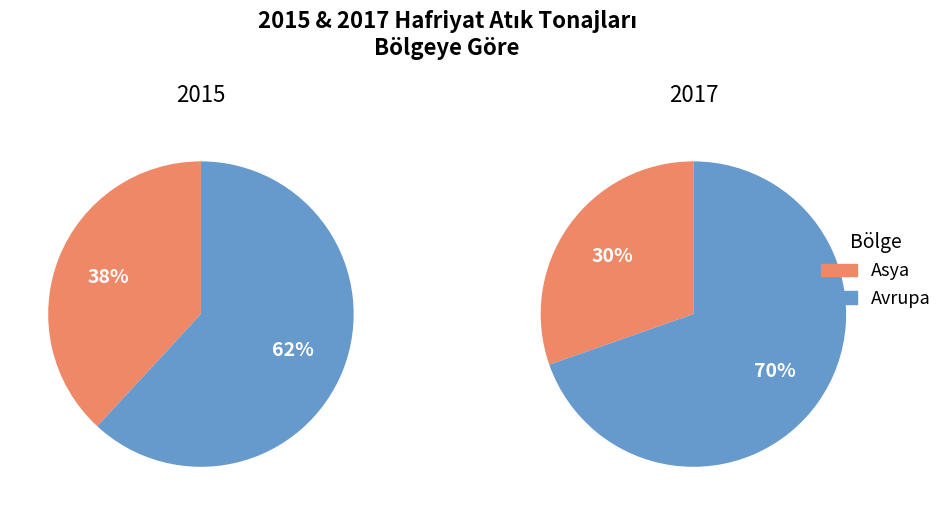

Rank the series at 2 from highest to lowest value.

Avrupa, Asya